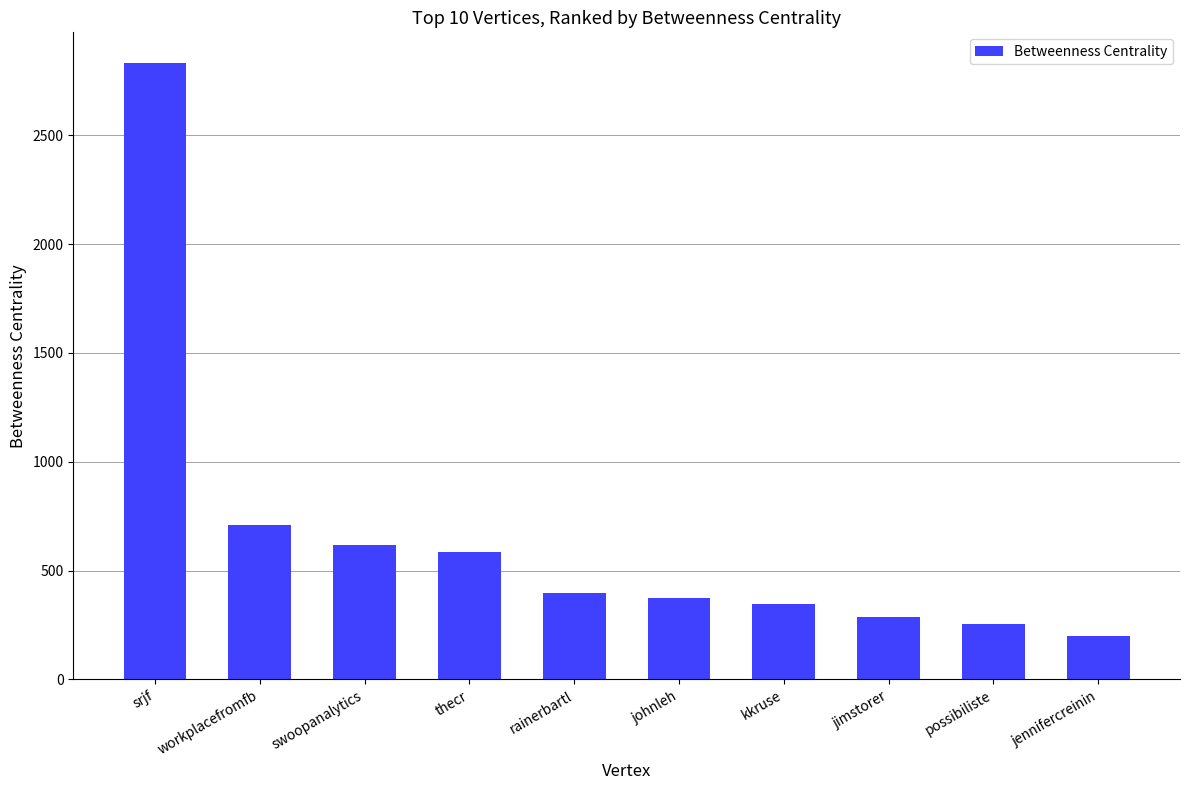

Where does the data first go above 399?

srjf